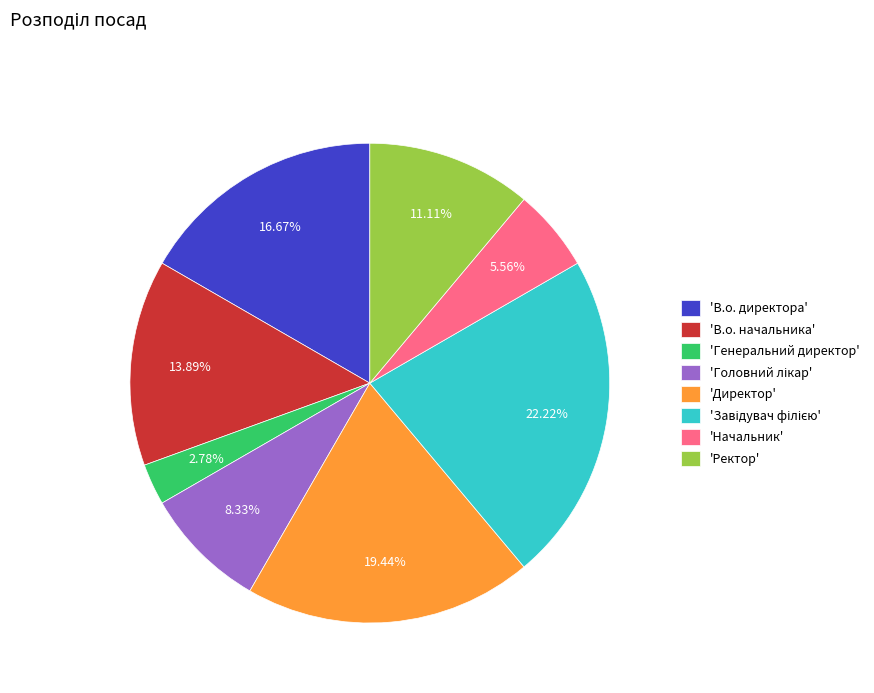

Combined, do 'Ректор' and 'В.о. начальника' account for over 50%?

No